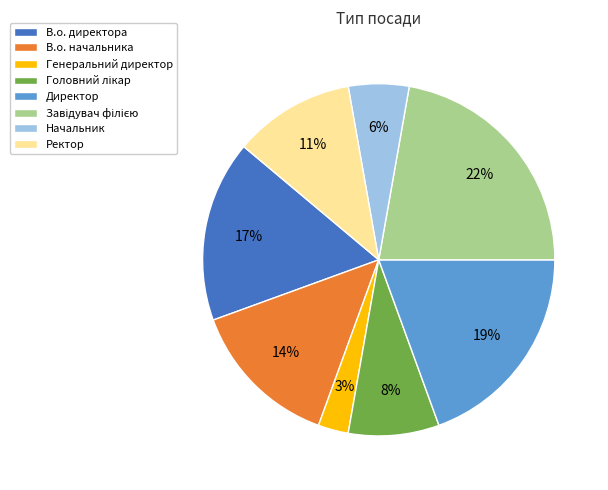

What is the smallest slice in the pie chart?

Генеральний директор